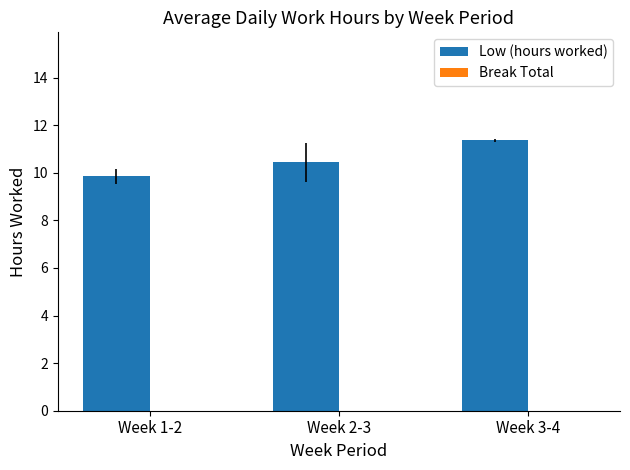

Does the chart contain stacked bars?

No